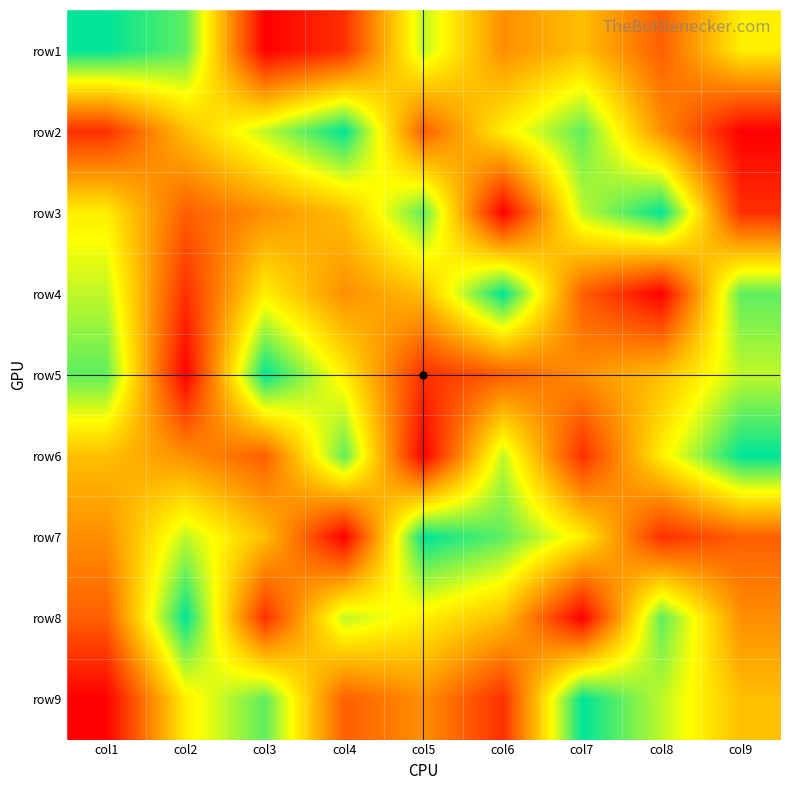

Which label corresponds to the smallest value in the chart?

col3